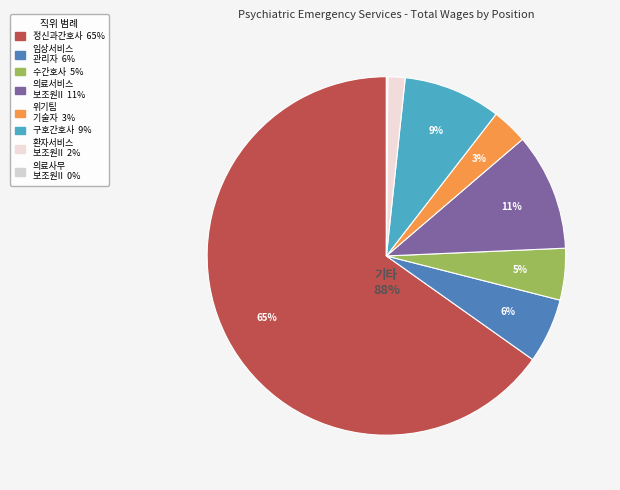

Does any single category account for the majority?

Yes